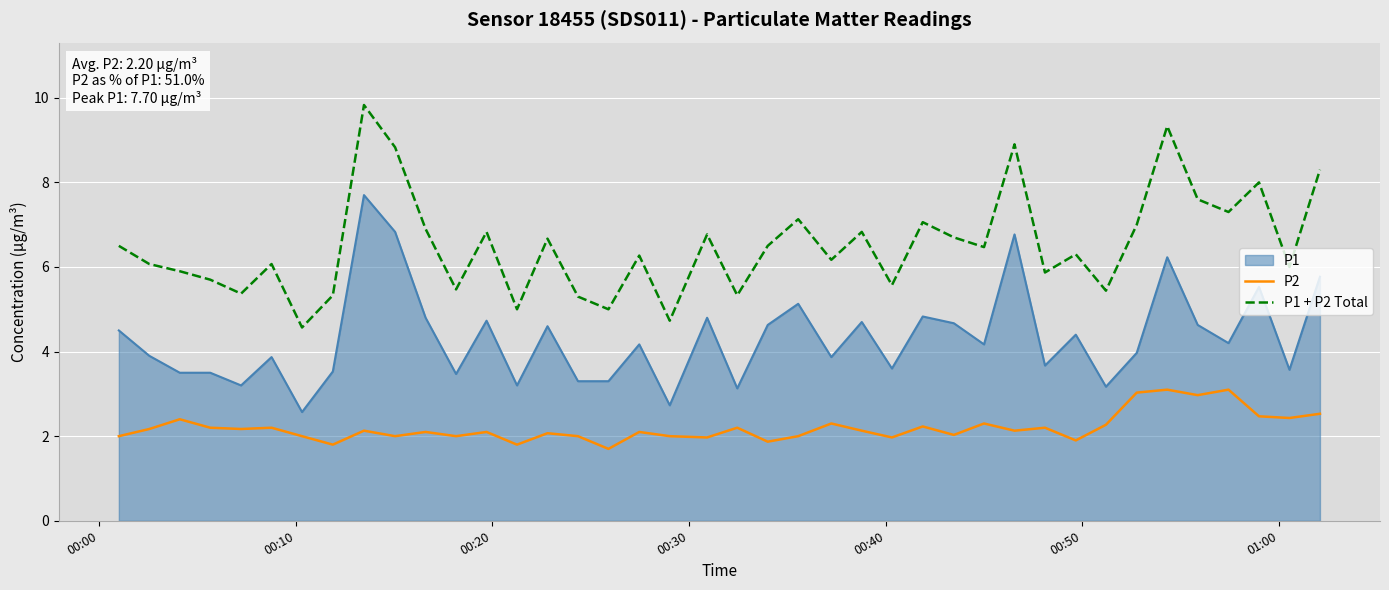

Does the chart have visible grid lines?

Yes